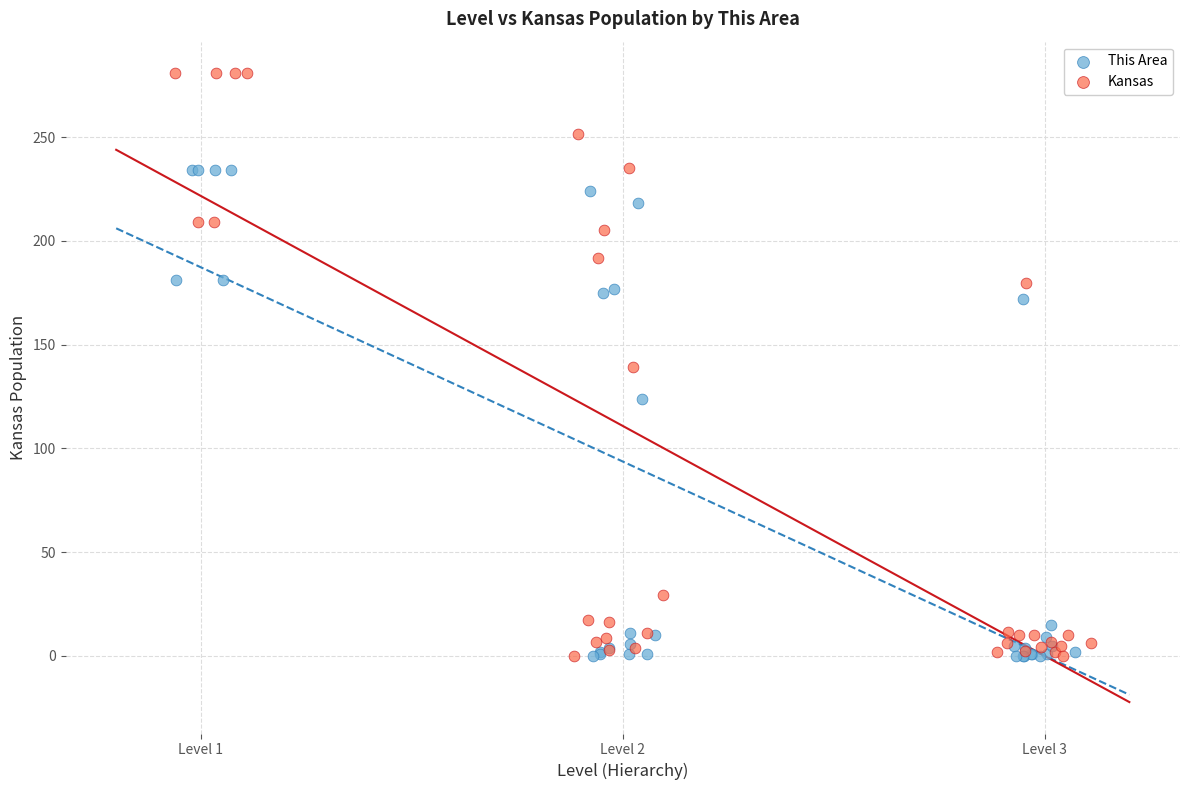

Which series contains the highest Y value?

Kansas